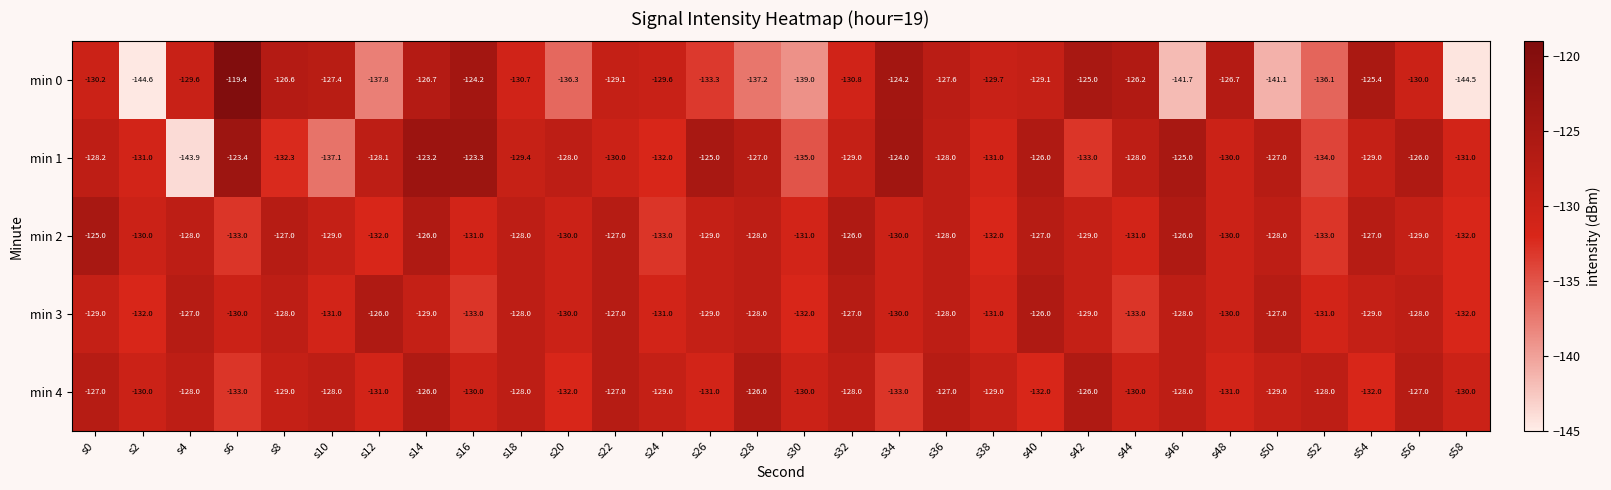

True or false: min 2 has a value of -131.0 at s16.

True